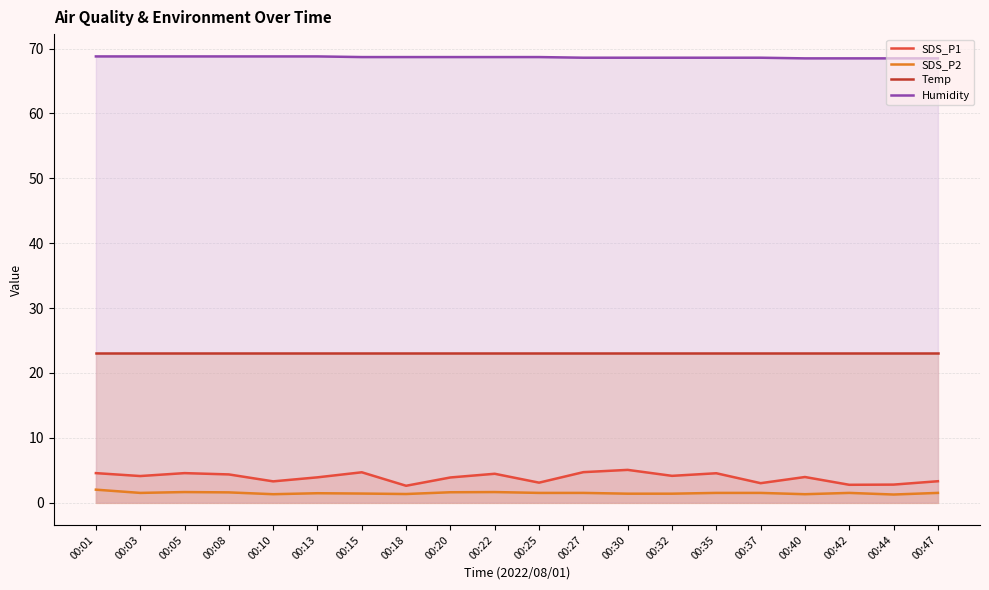

What is the average value of the SDS_P1 series?

3.9